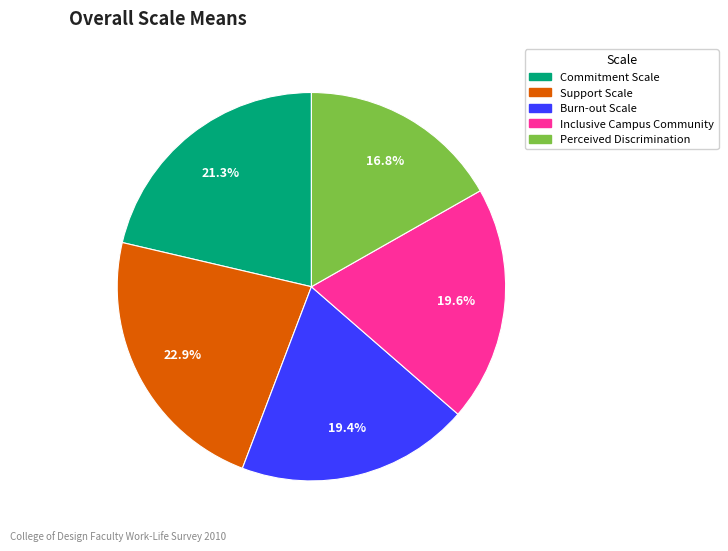

Is there any slice that represents more than half of the pie?

No